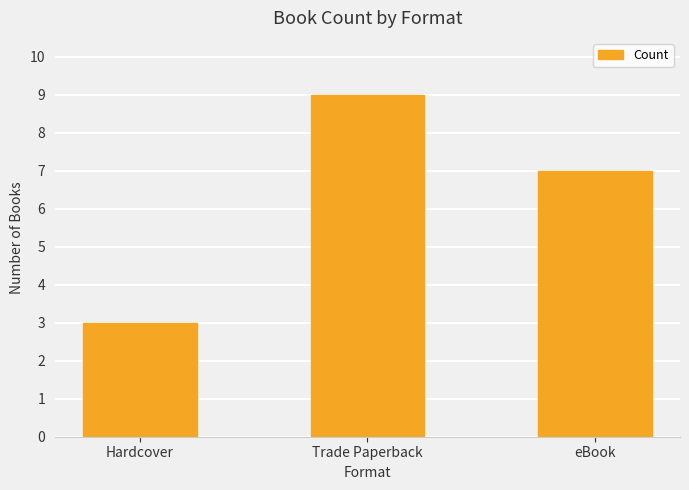

What is the change in value from Hardcover to Trade Paperback?

+6